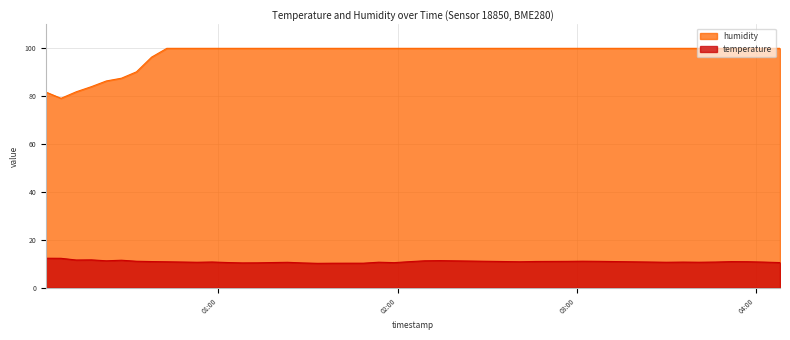

Which series has the widest spread of values?

humidity